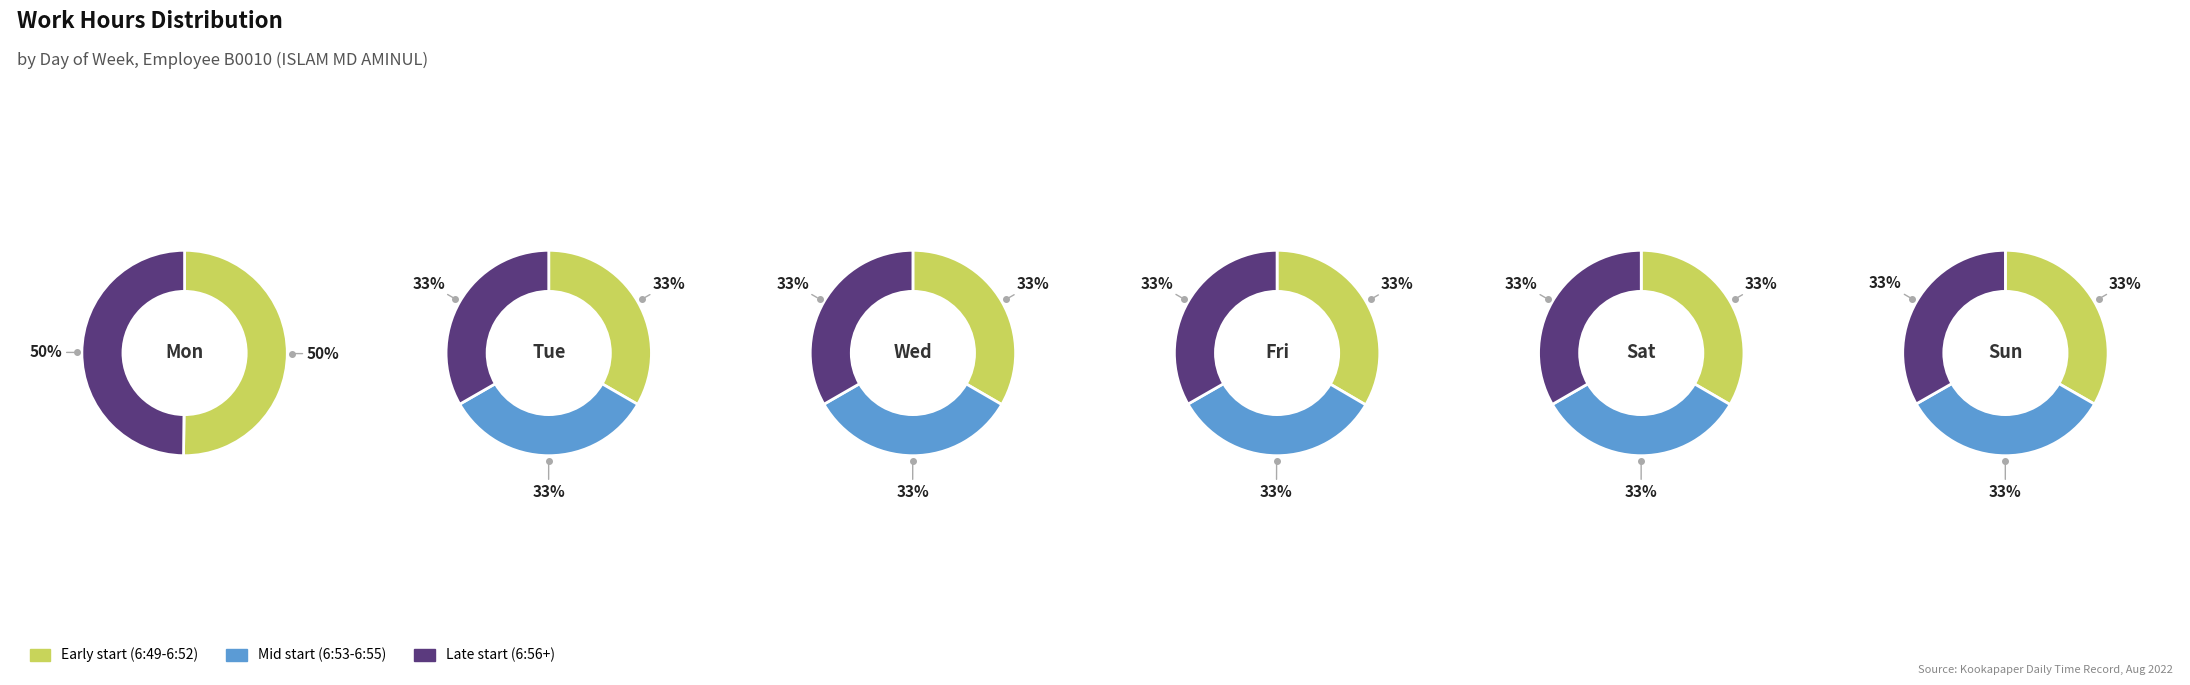

To the nearest percent, what portion does 1 represent?

17%